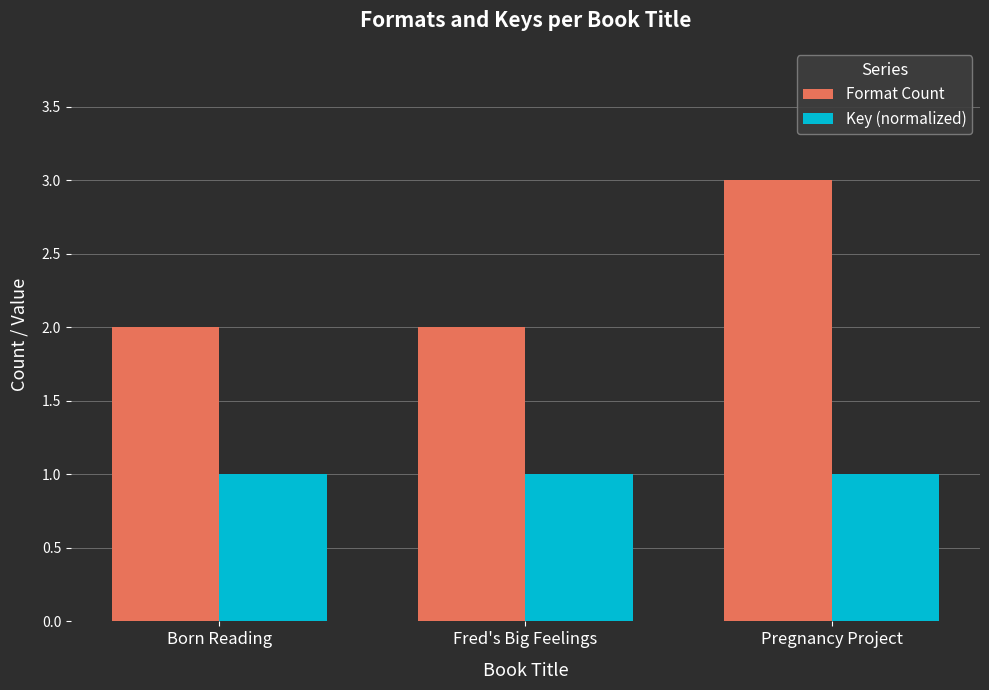

Which category has the highest value across all series?

Pregnancy Project